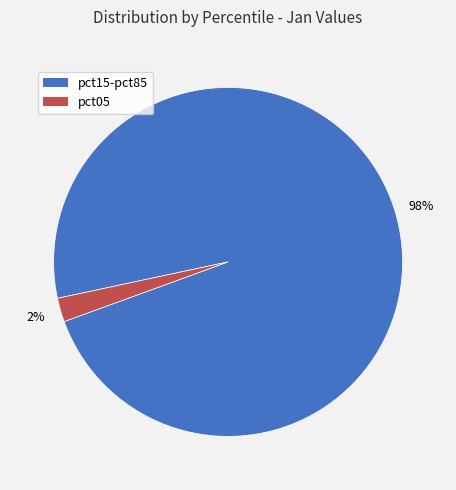

To the nearest percent, what is the average slice percentage?

50%